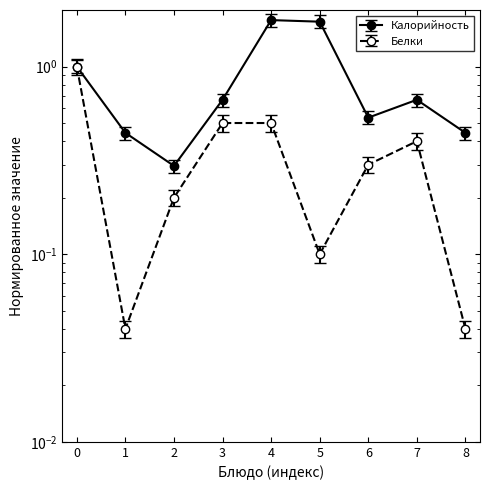

Is this an area chart (filled region under the line)?

No